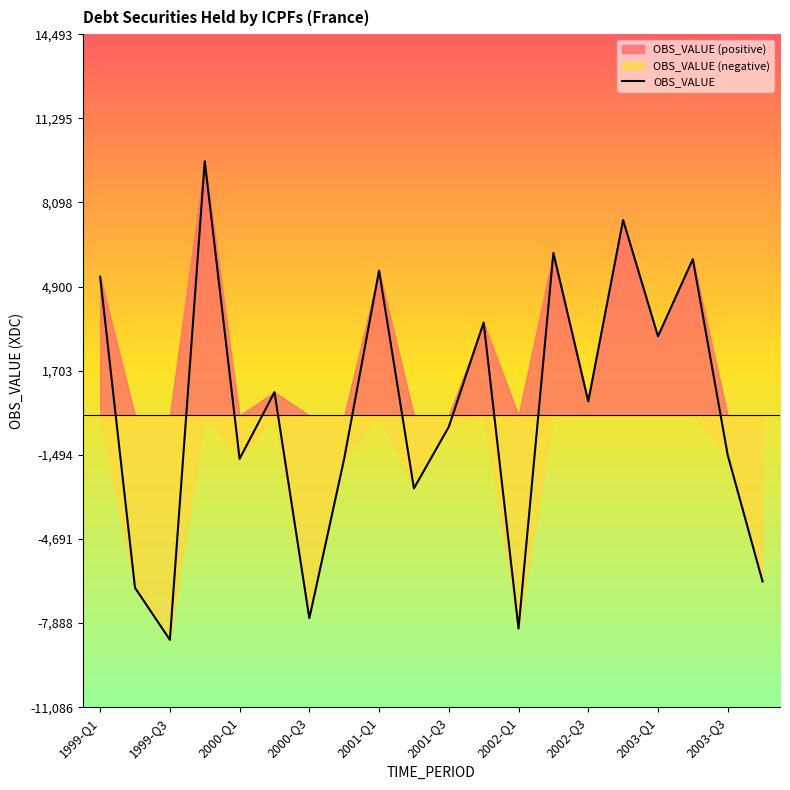

How many data points are less than 535?

10